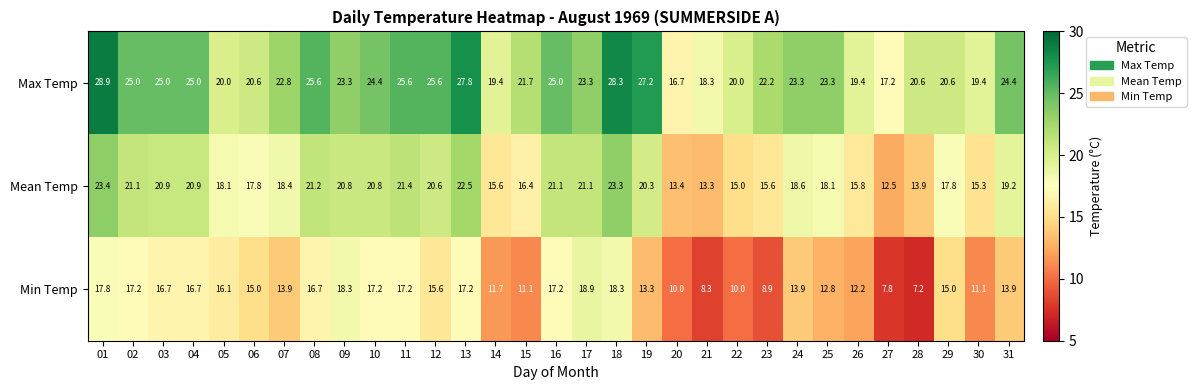

At how many categories does at least one series exceed 9?

31